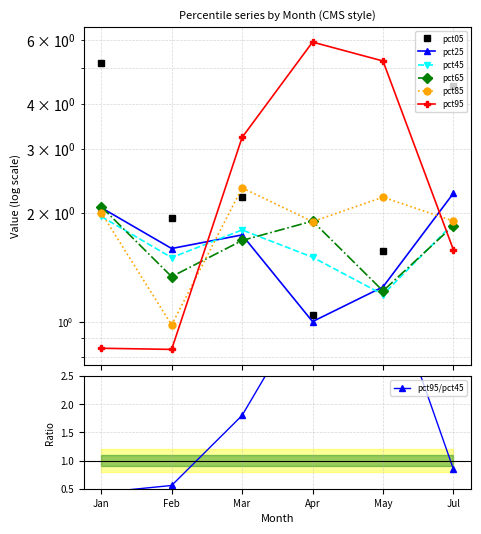

Which series ends up on top after the final intersection of pct25 and pct85?

pct25